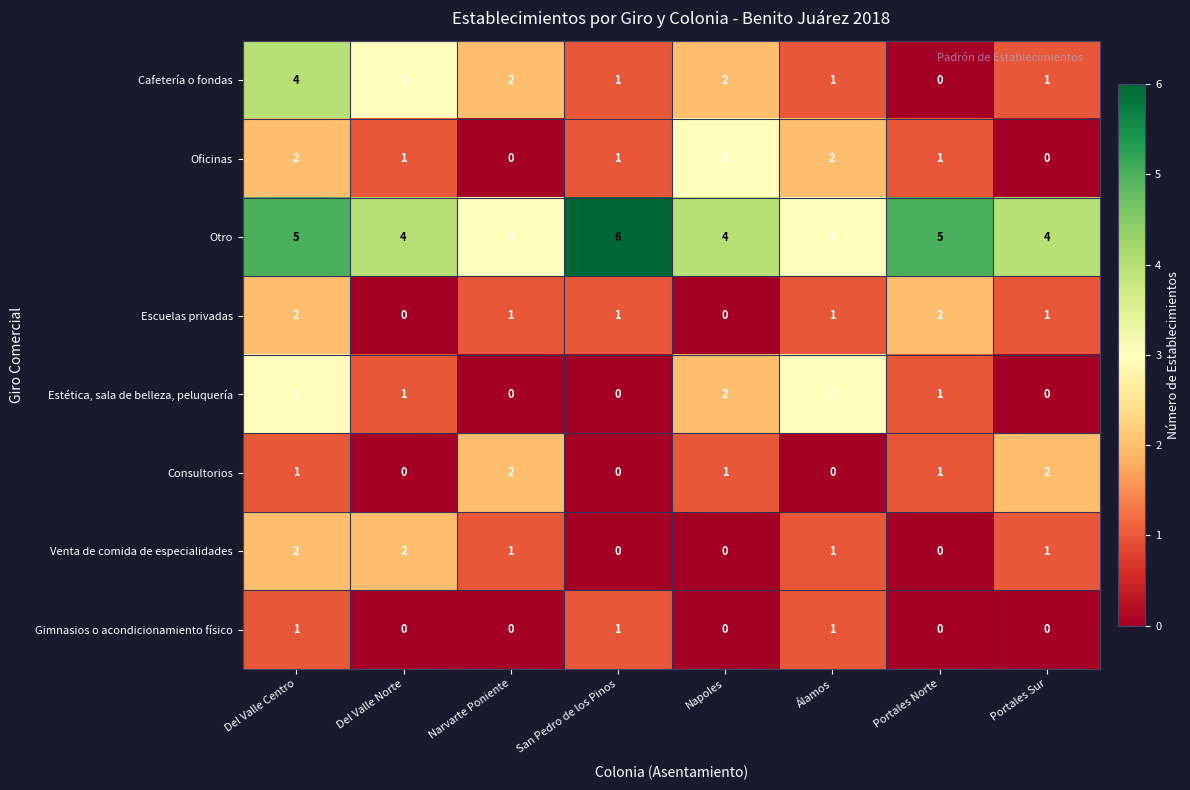

What is the spread (max minus min) of values at San Pedro de los Pinos?

6